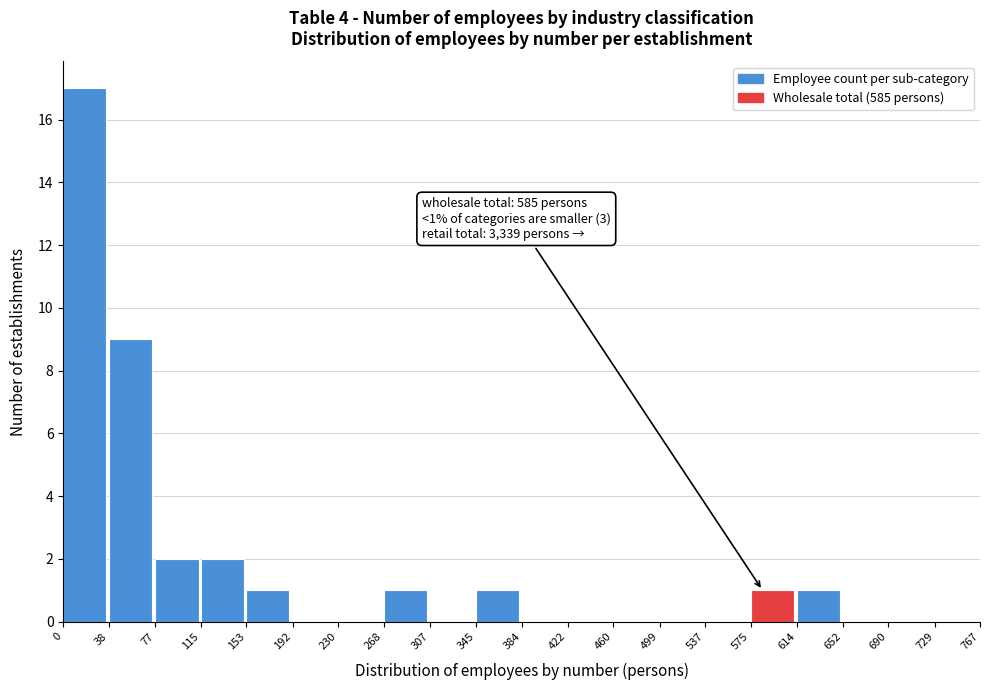

Over which range of the x-axis is the bar tallest?

0 to 38